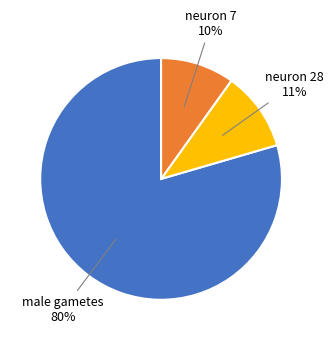

To the nearest percent, what is the average slice percentage?

33%